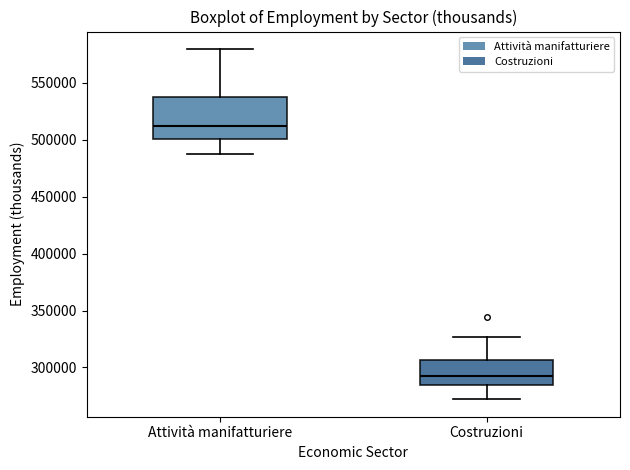

Reading left to right, read every box against the y-axis: the position of its median line, the range the box covers, and the ends of its whiskers. The values are not printed on the chart, so give them approximately, as read against the axis.

Attività manifatturiere: median 510000, box 500000 to 540000, whiskers 490000 to 580000
Costruzioni: median 295000, box 285000 to 305000, whiskers 270000 to 325000